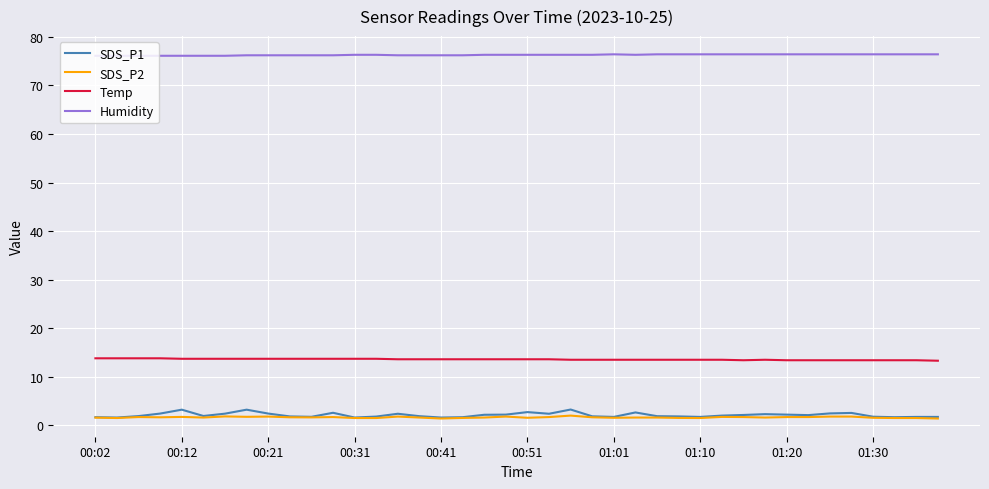

Which series has the largest range (max minus min)?

SDS_P1